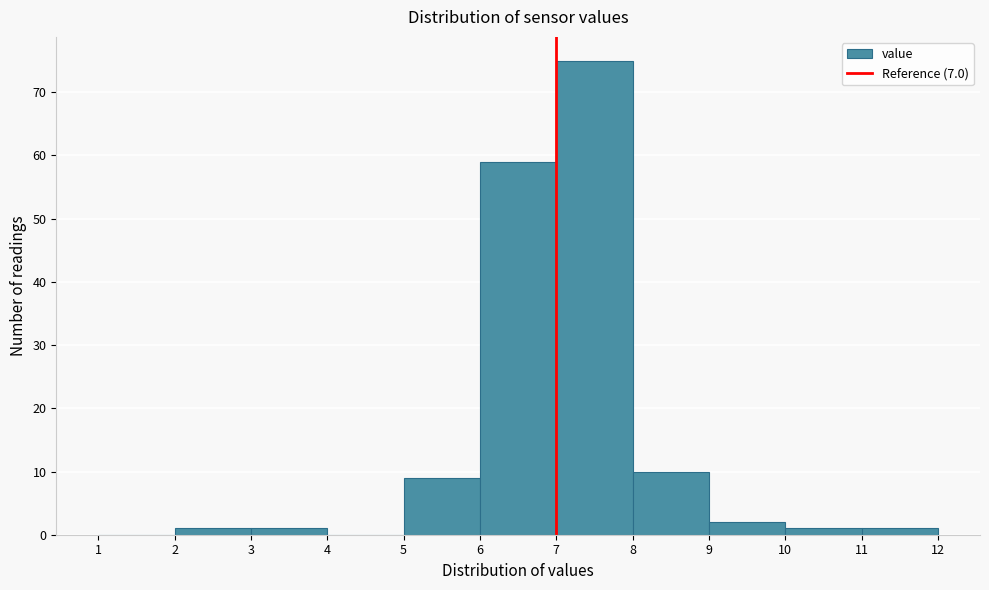

Reading left to right, transcribe this chart: for each bar, give the range it covers on the x-axis and its height. The values are not printed on the chart, so give them approximately, as read against the axis.

1 to 2: 0
2 to 3: 1
3 to 4: 1
4 to 5: 0
5 to 6: 9
6 to 7: 59
7 to 8: 75
8 to 9: 10
9 to 10: 2
10 to 11: 1
11 to 12: 1